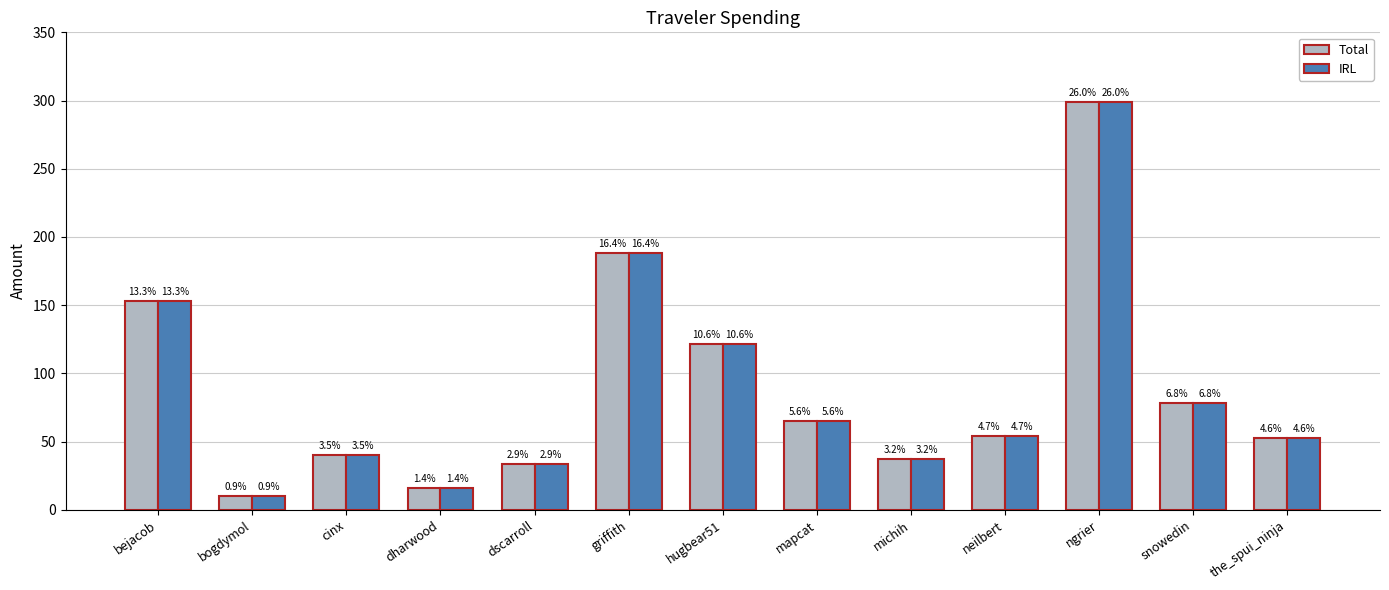

At which category is the sum across all series the highest?

ngrier